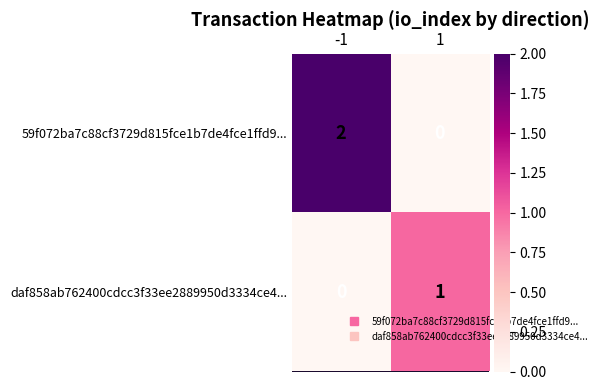

How many data points does each series have?

2